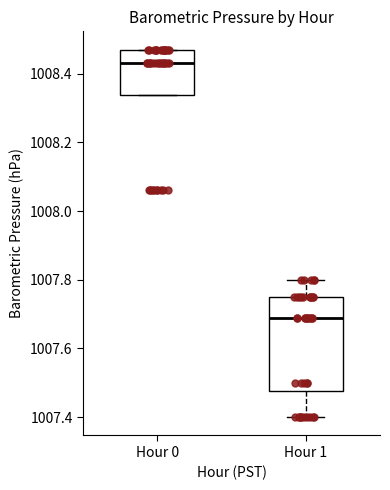

Reading left to right, transcribe this box plot: for each box, give where its median line is, the range the box spans, and where its two whiskers end, as read against the y-axis. The values are not printed on the chart, so give them approximately, as read against the axis.

Hour 0: median 1008.44, box 1008.34 to 1008.48, whiskers 1008.34 to 1008.48
Hour 1: median 1007.70, box 1007.48 to 1007.76, whiskers 1007.40 to 1007.80